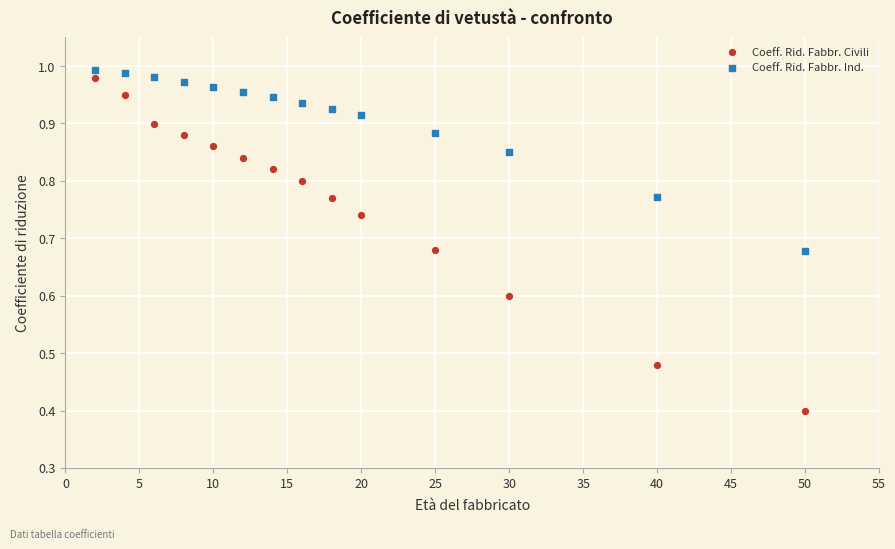

Across all data points, what is the range of X values (max minus min)?

48.0